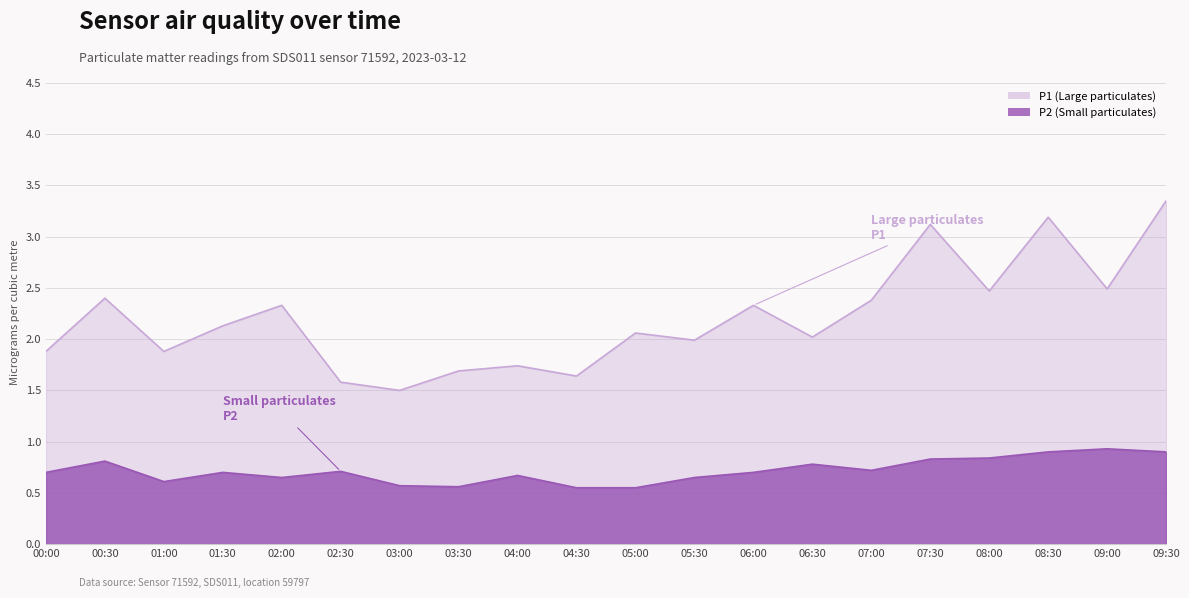

What is the total value across all series at 00:30?

3.2